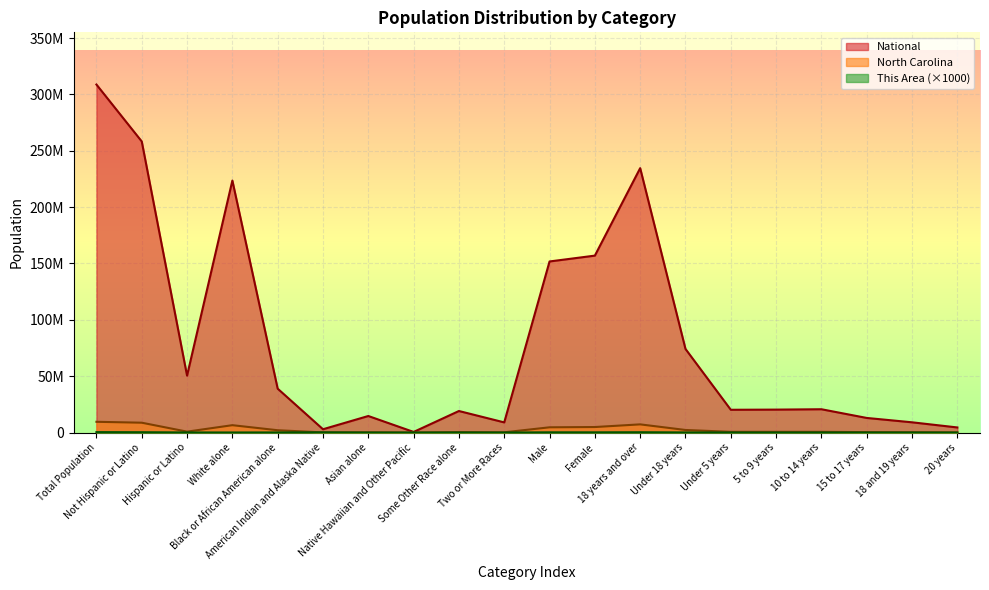

Which series has the widest spread of values?

National